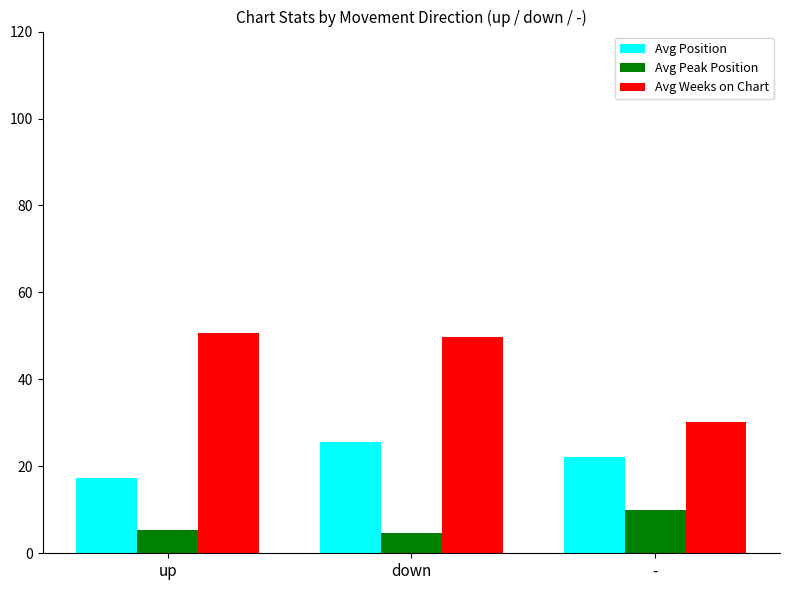

Is the value of Avg Position at down greater than the value of Avg Weeks on Chart at -?

No